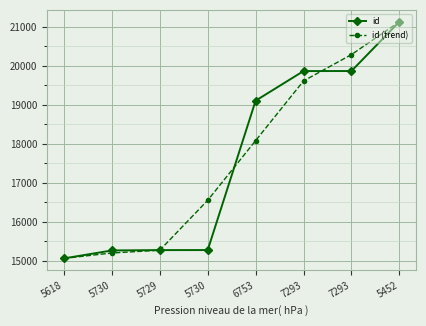

What is the difference between the maximum and minimum values in the id series?

6057.0